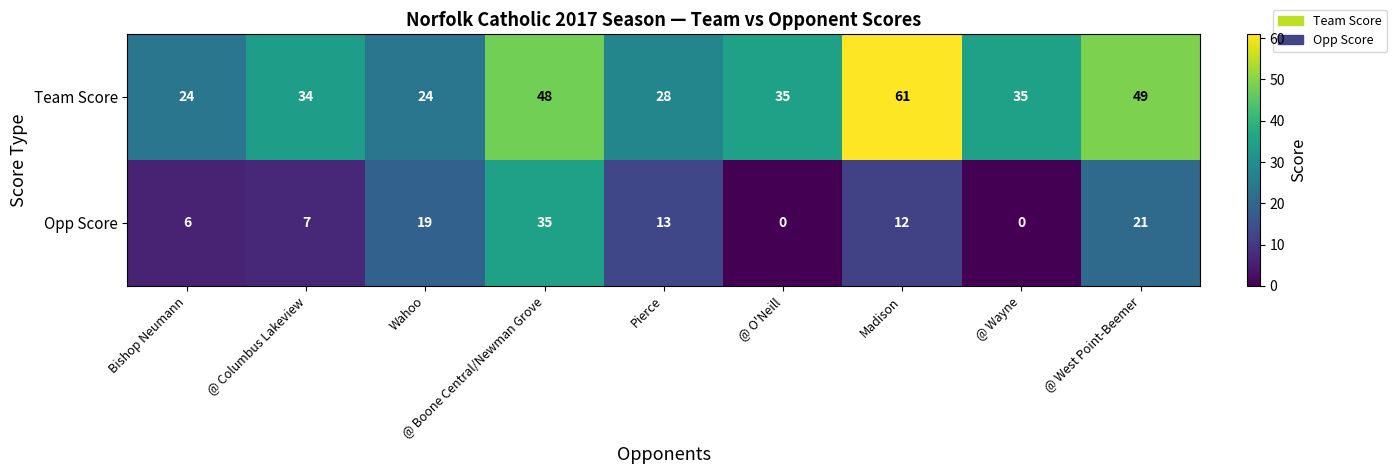

Which series has the largest total across all categories?

Team Score